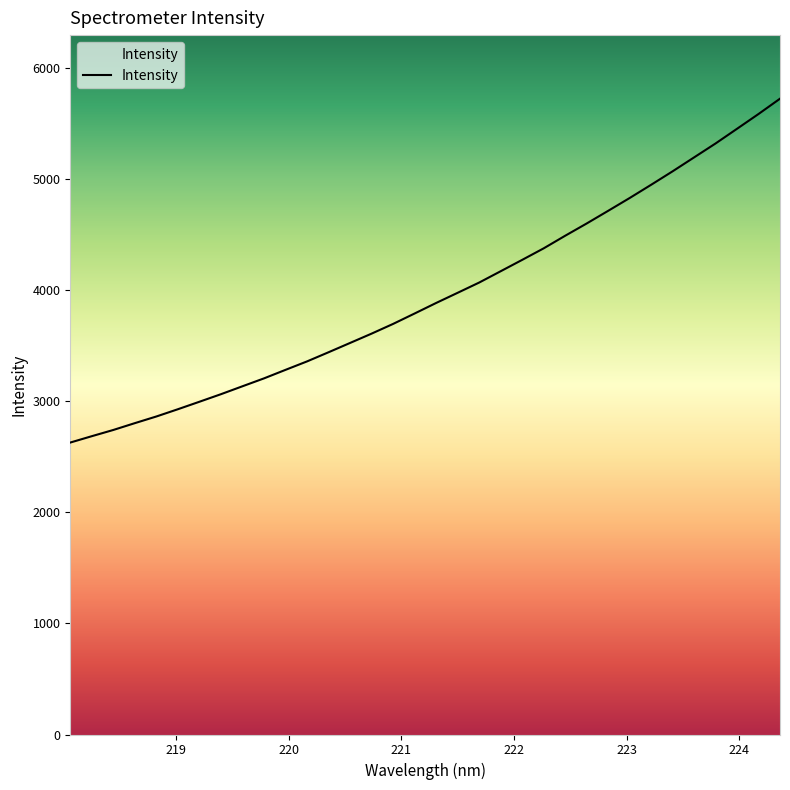

What is the difference between the maximum and minimum values?

3094.6